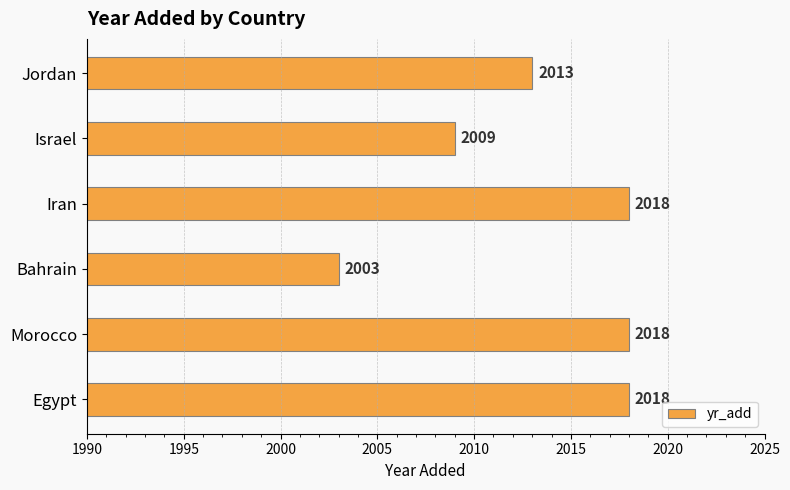

Count the number of categories in the chart.

6